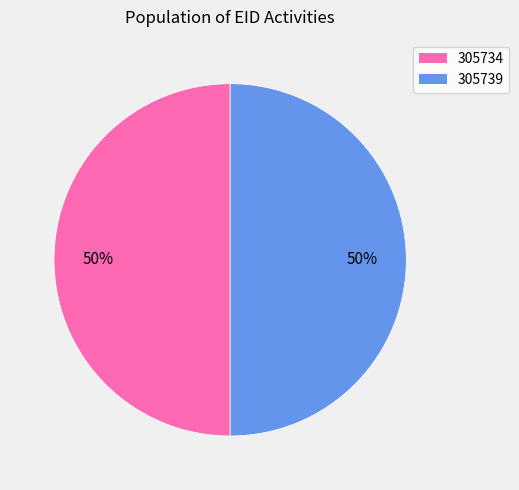

To the nearest percent, what portion does 305734 represent?

50%